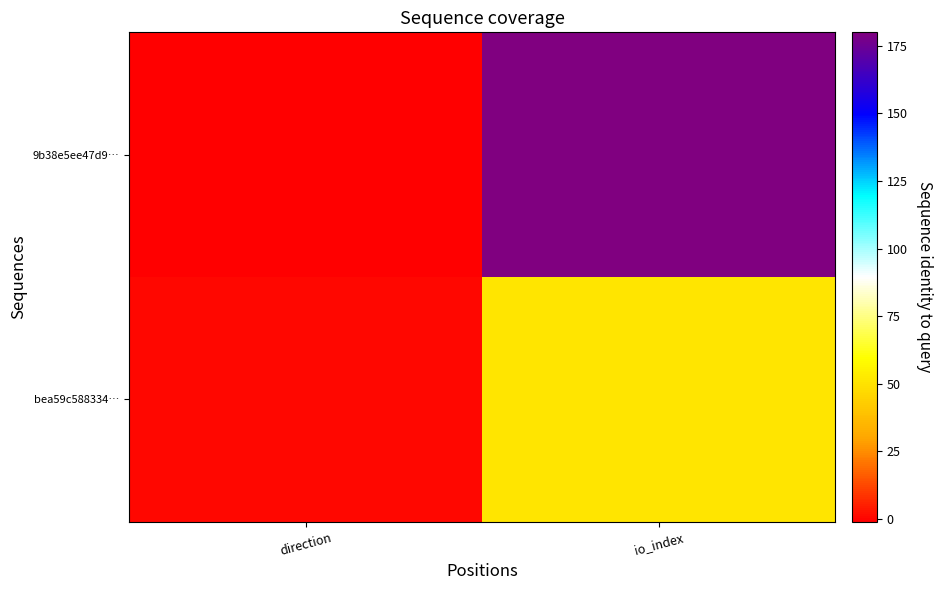

What is the total value across all series at io_index?

231